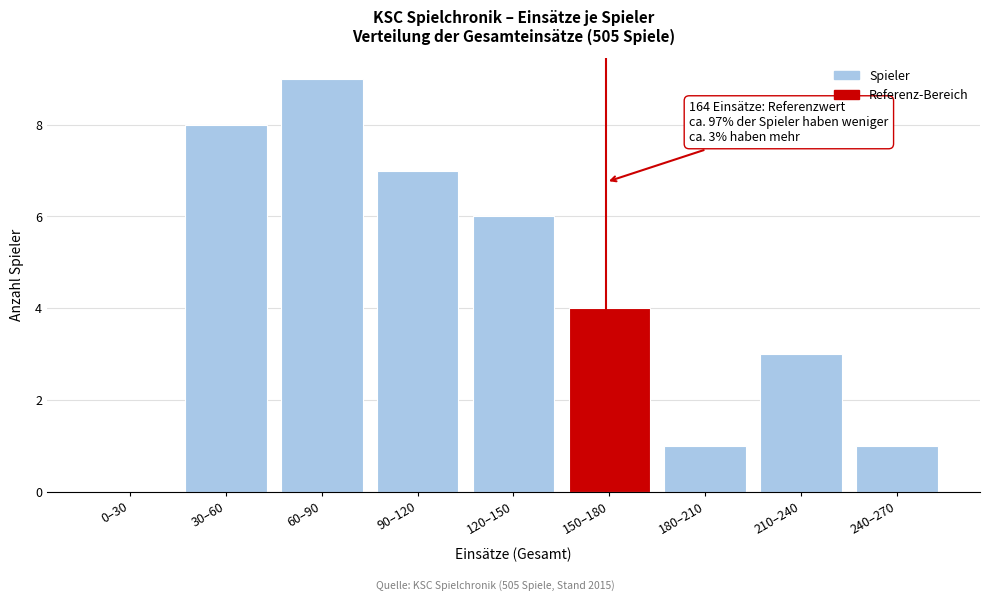

Reading left to right, extract all data points from this chart.

0–30=0	30–60=8	60–90=9	90–120=7	120–150=6	150–180=4	180–210=1	210–240=3	240–270=1